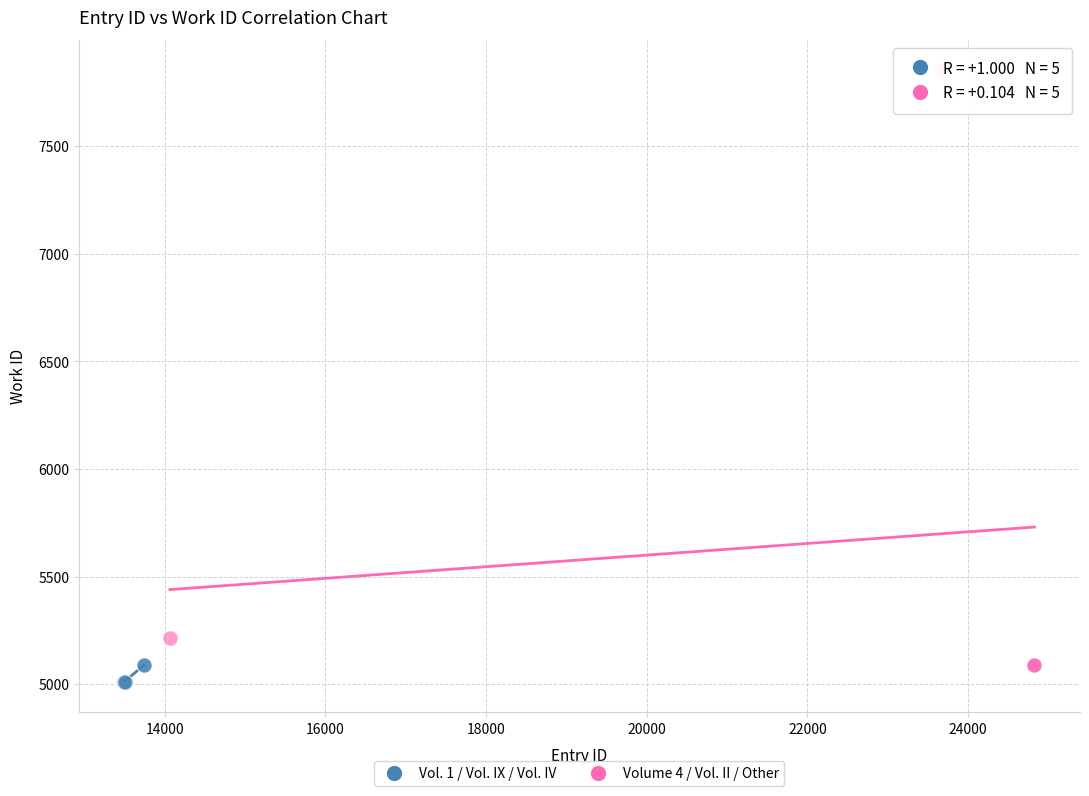

Which series contains the highest Y value?

Volume 4 / Vol. II / Other